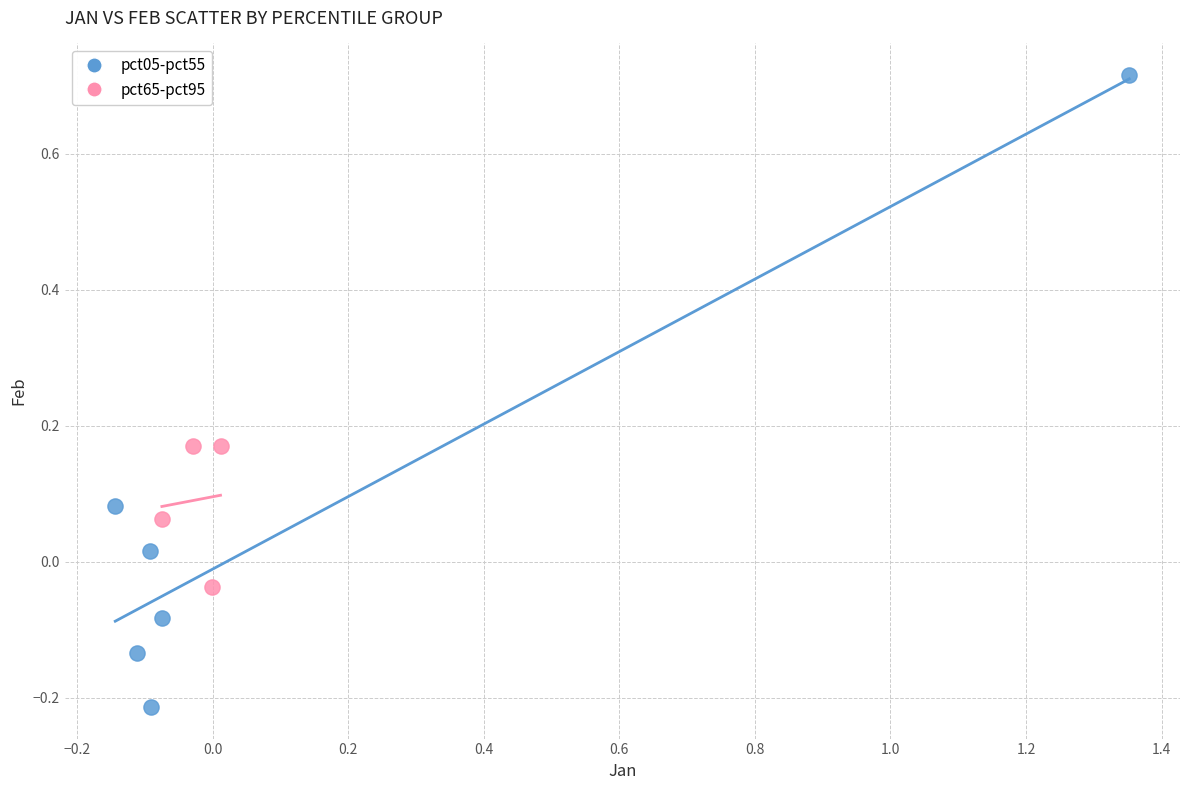

Which series contains the highest Y value?

pct05-pct55